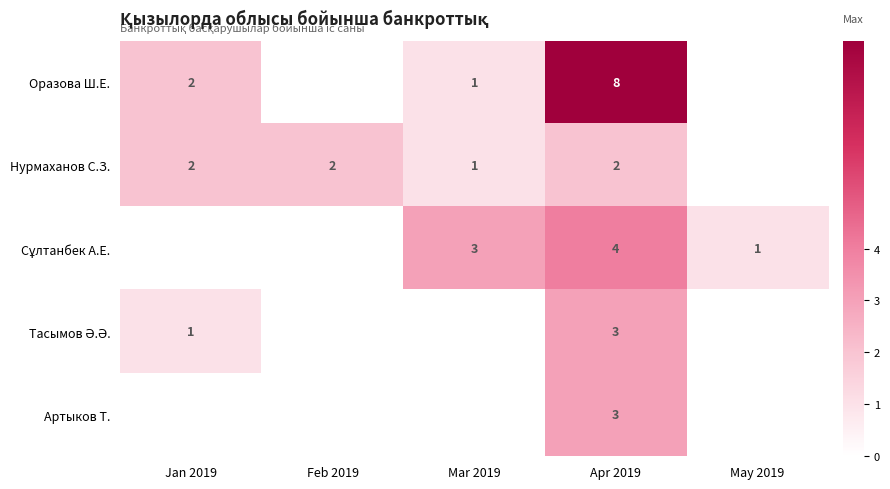

What is the spread (max minus min) of values at Feb 2019?

2